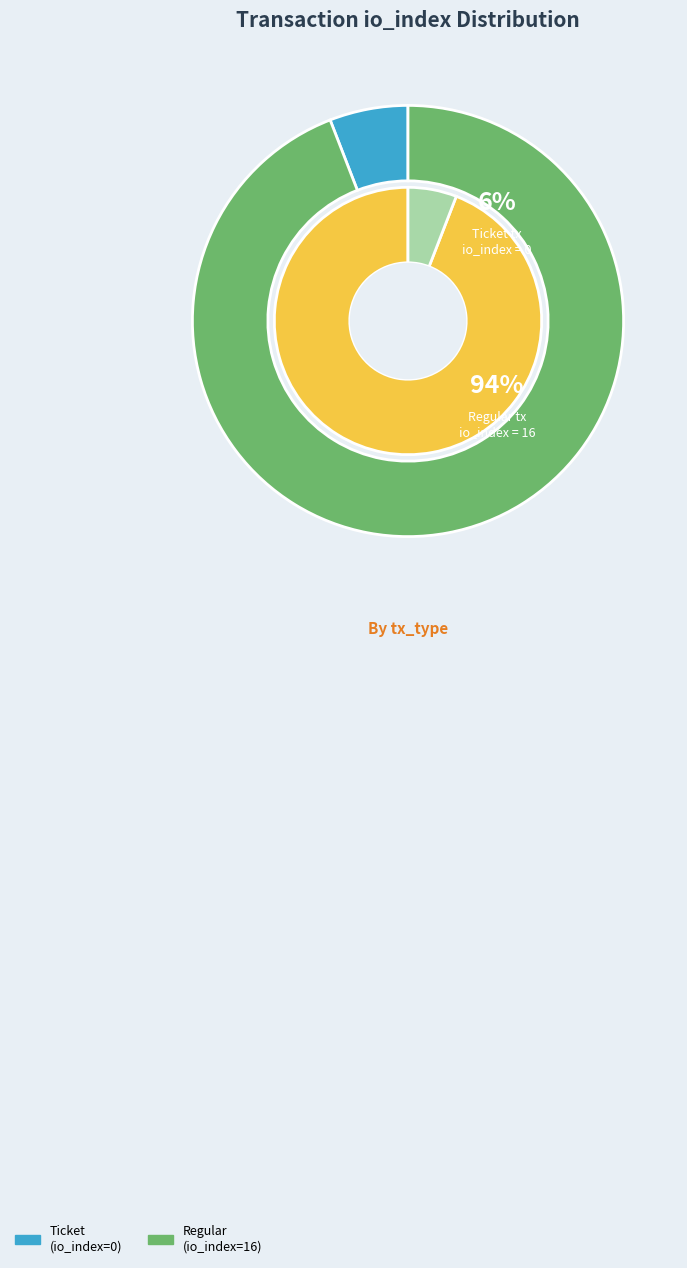

How many slices are in this pie chart?

2